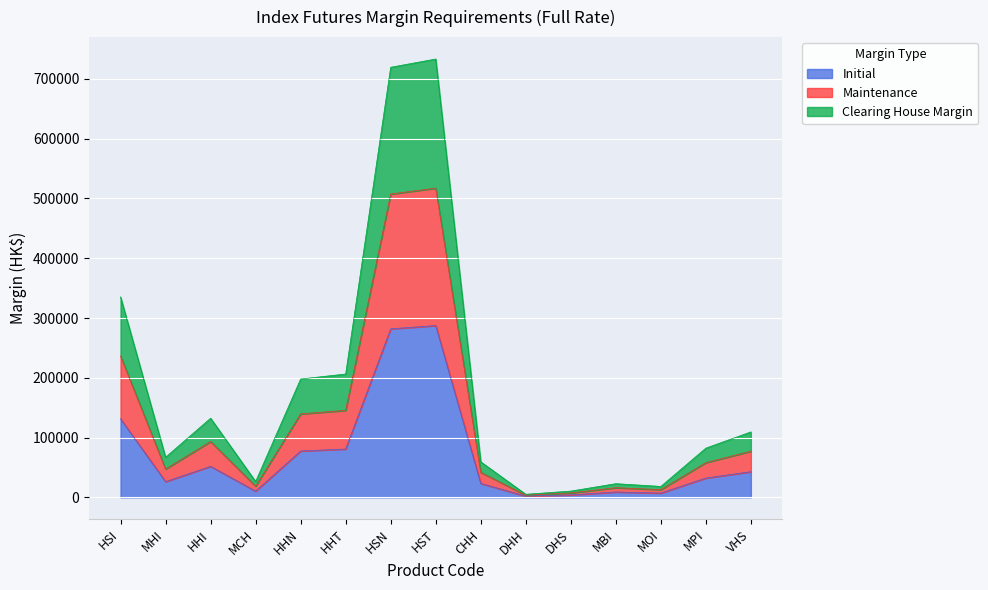

At which label is Initial closest to 144670?

HSI